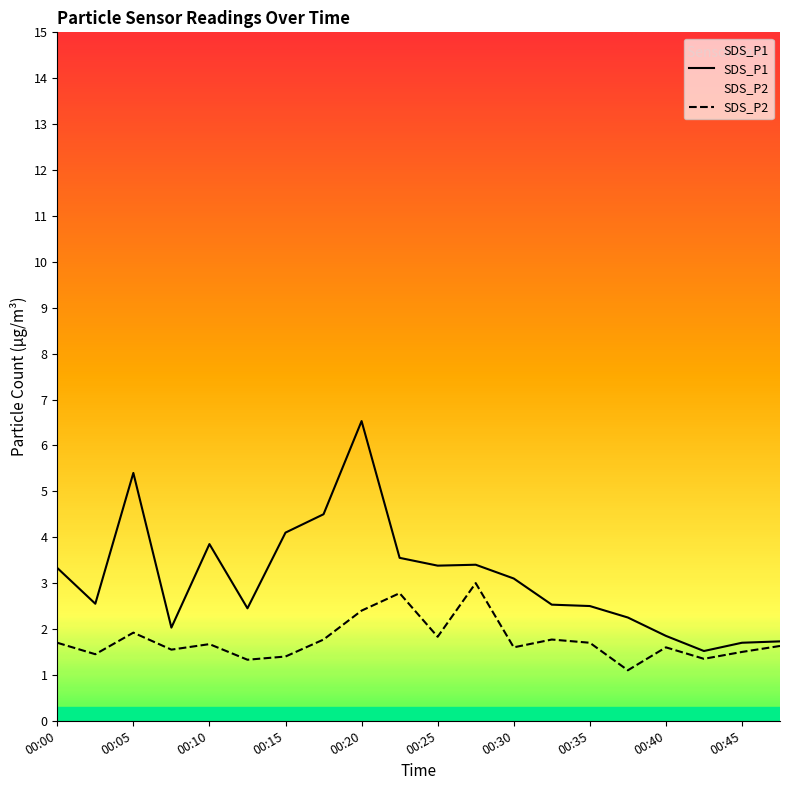

True or false: SDS_P1 and SDS_P2 cross at least once.

False